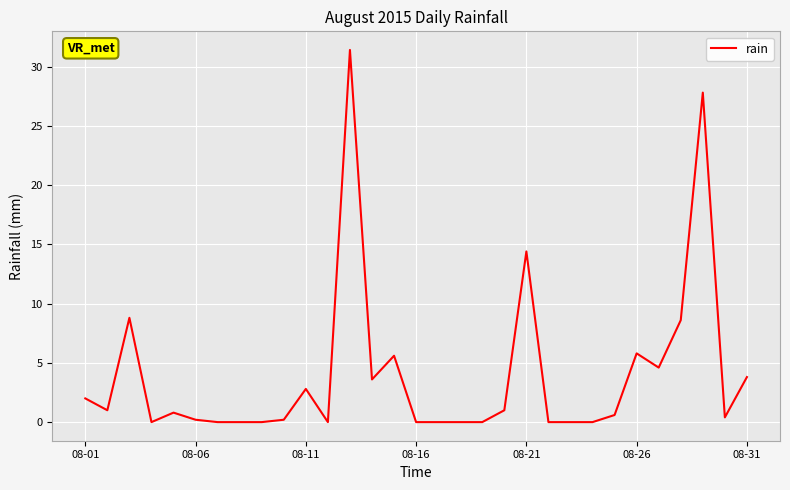

What is the greatest value displayed?

31.4